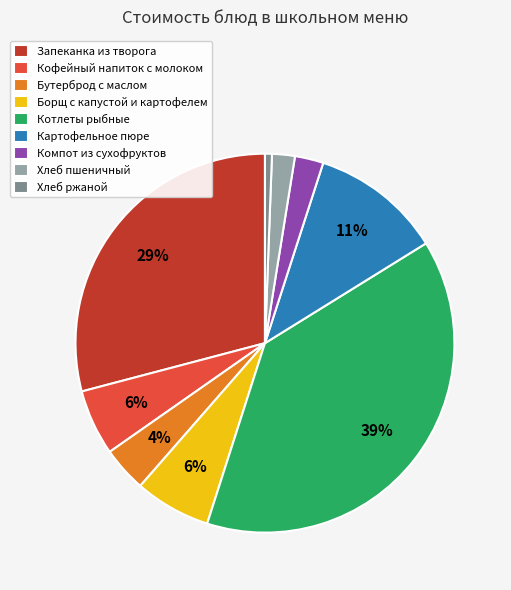

To the nearest percent, what percentage of the pie is Хлеб ржаной?

1%